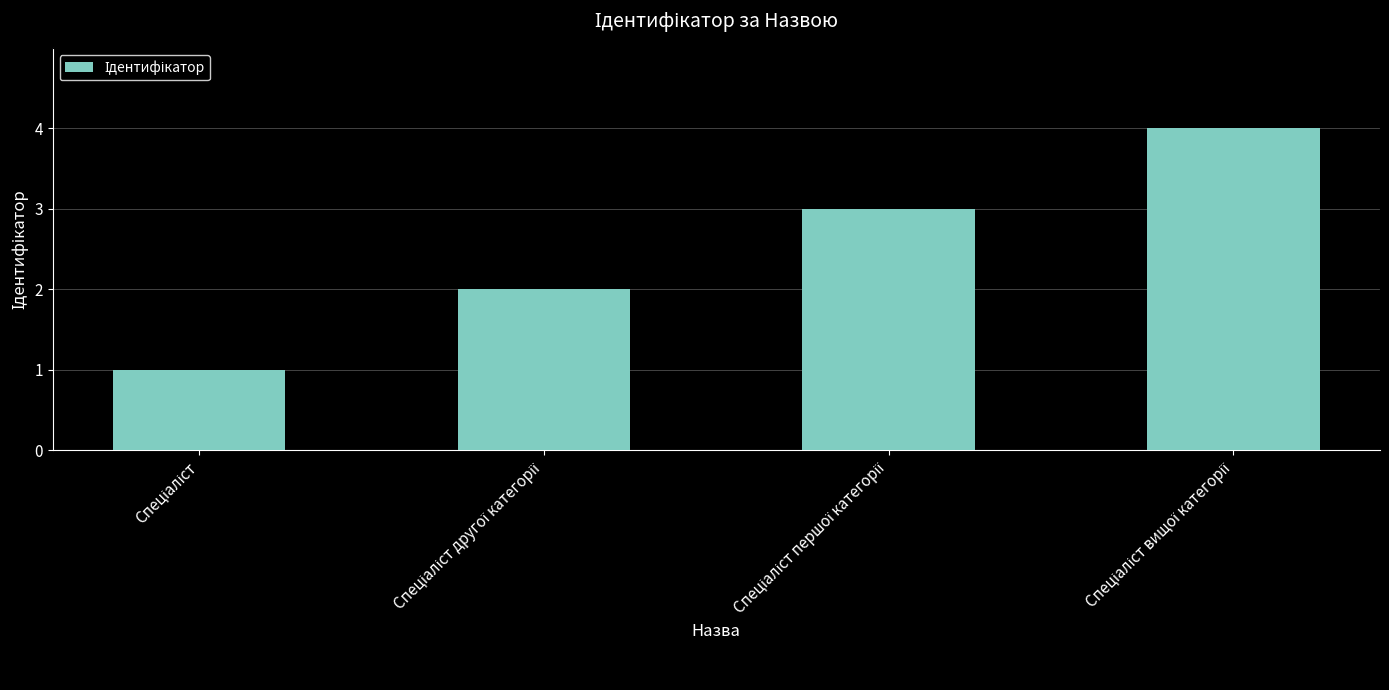

How many distinct data groups are displayed?

1